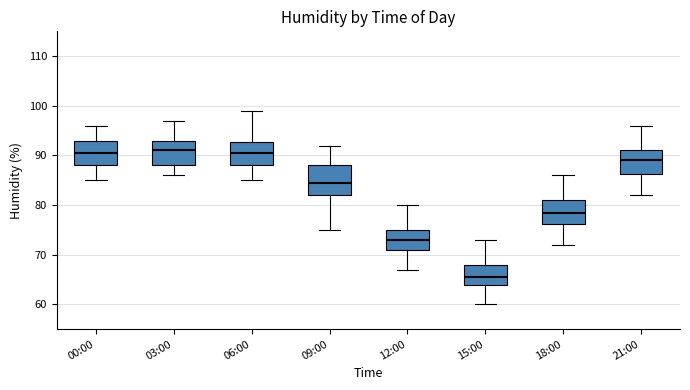

Reading left to right, transcribe this box plot: for each box, give where its median line is, the range the box spans, and where its two whiskers end, as read against the y-axis. The values are not printed on the chart, so give them approximately, as read against the axis.

00:00: median 91, box 88 to 93, whiskers 85 to 96
03:00: median 91, box 88 to 93, whiskers 86 to 97
06:00: median 91, box 88 to 93, whiskers 85 to 99
09:00: median 85, box 82 to 88, whiskers 75 to 92
12:00: median 73, box 71 to 75, whiskers 67 to 80
15:00: median 66, box 64 to 68, whiskers 60 to 73
18:00: median 79, box 76 to 81, whiskers 72 to 86
21:00: median 89, box 86 to 91, whiskers 82 to 96